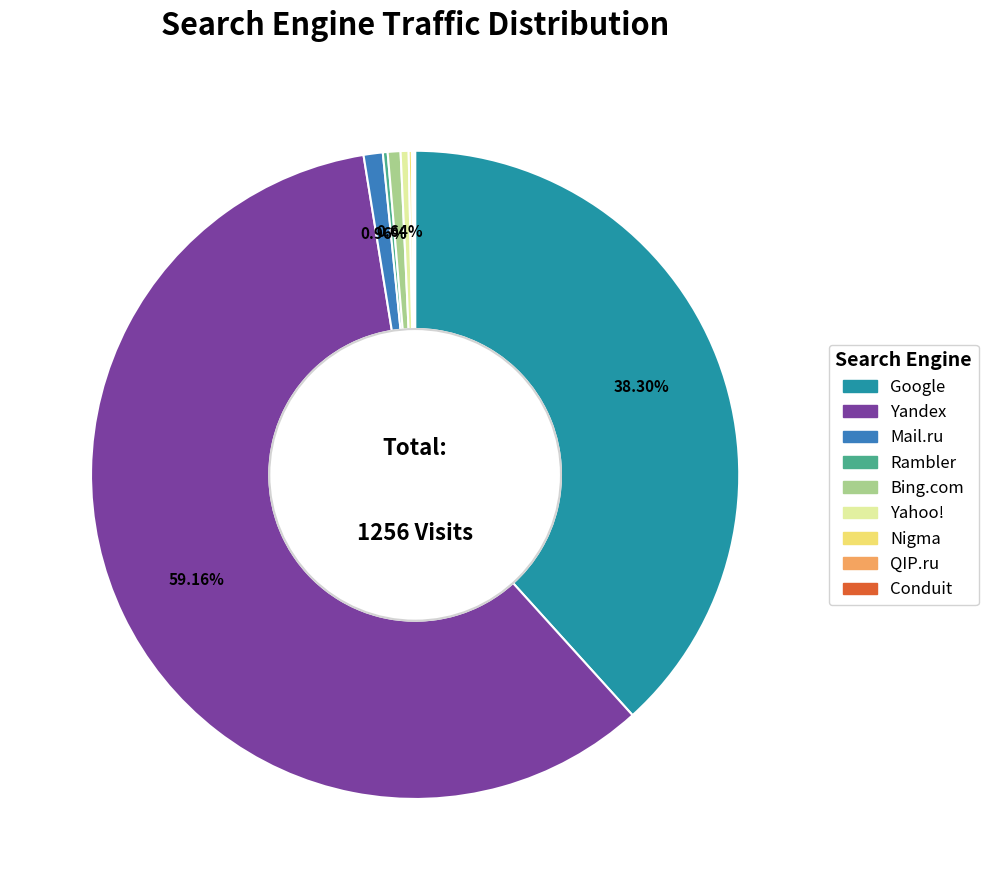

Which slice is the largest?

Yandex